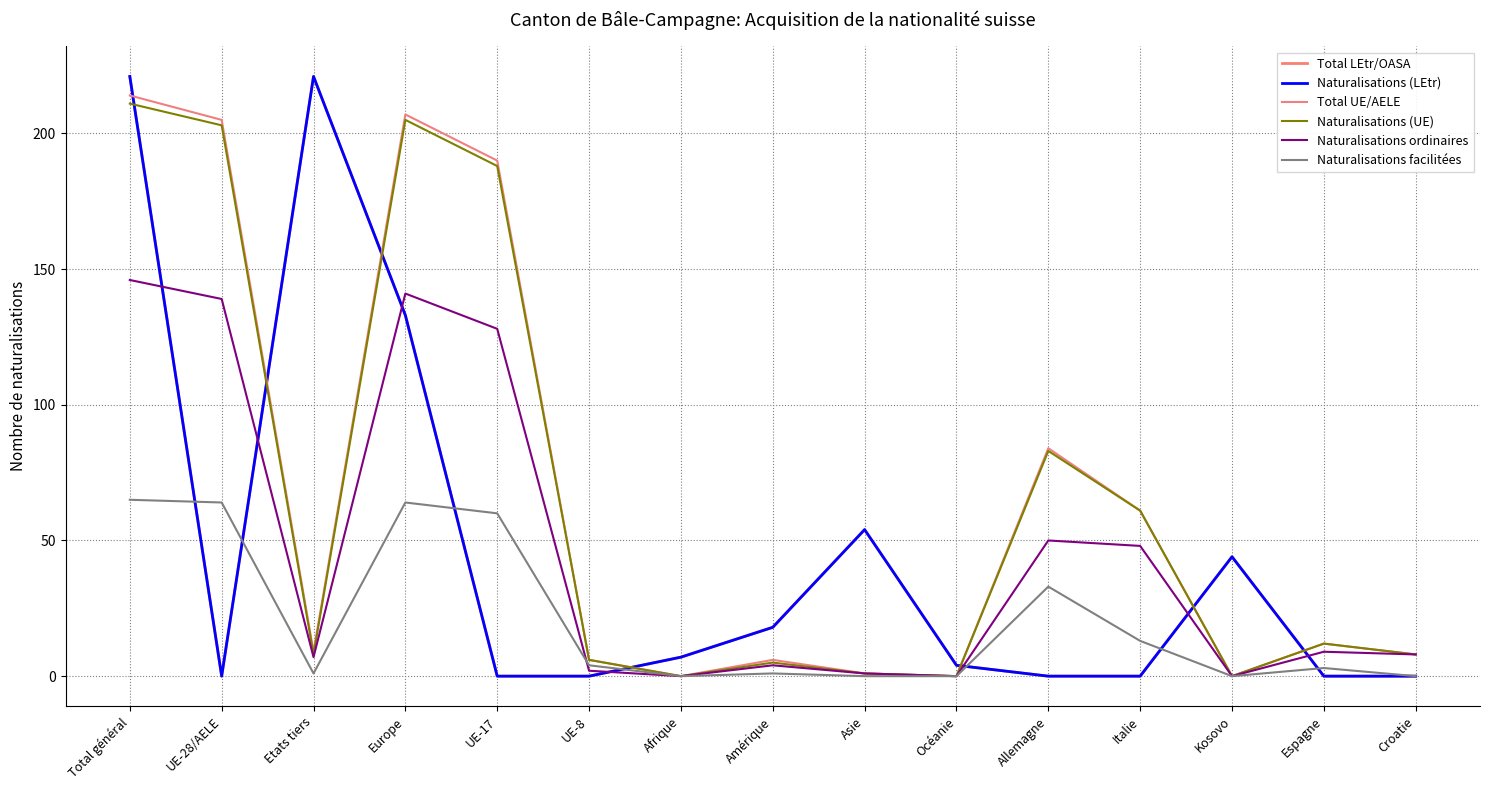

At which label is Naturalisations facilitées closest to 32?

Allemagne